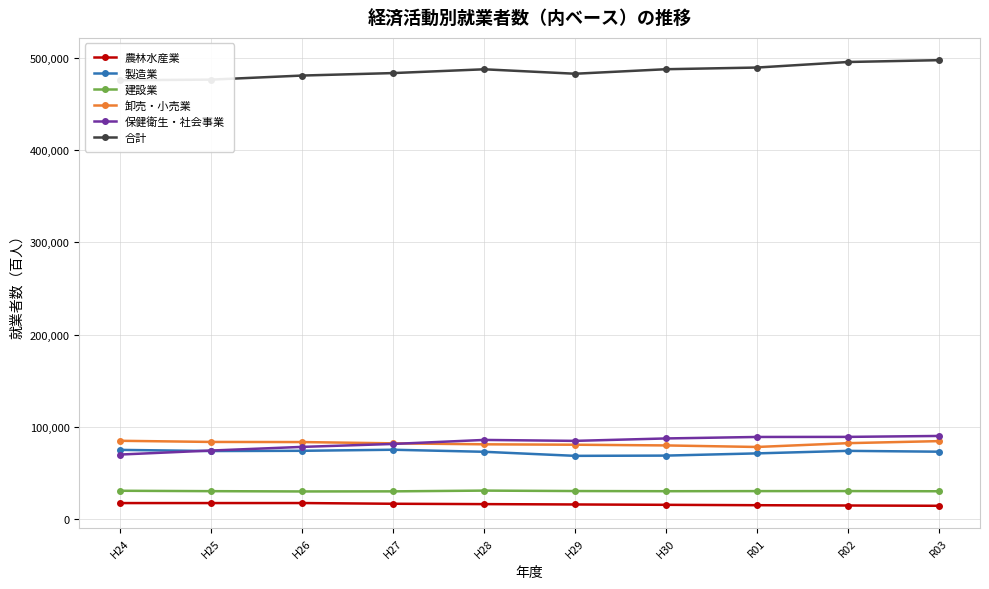

At which category does 製造業 reach its first local peak?

H27